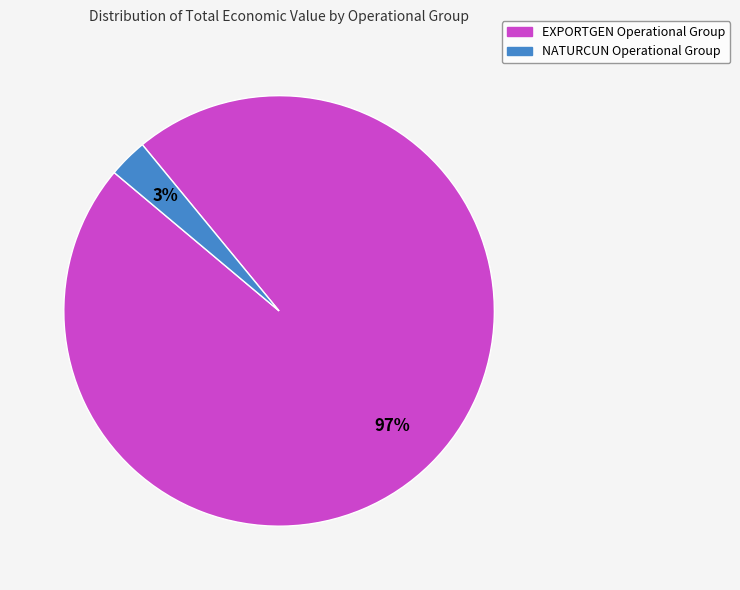

Which category accounts for the majority?

EXPORTGEN Operational Group